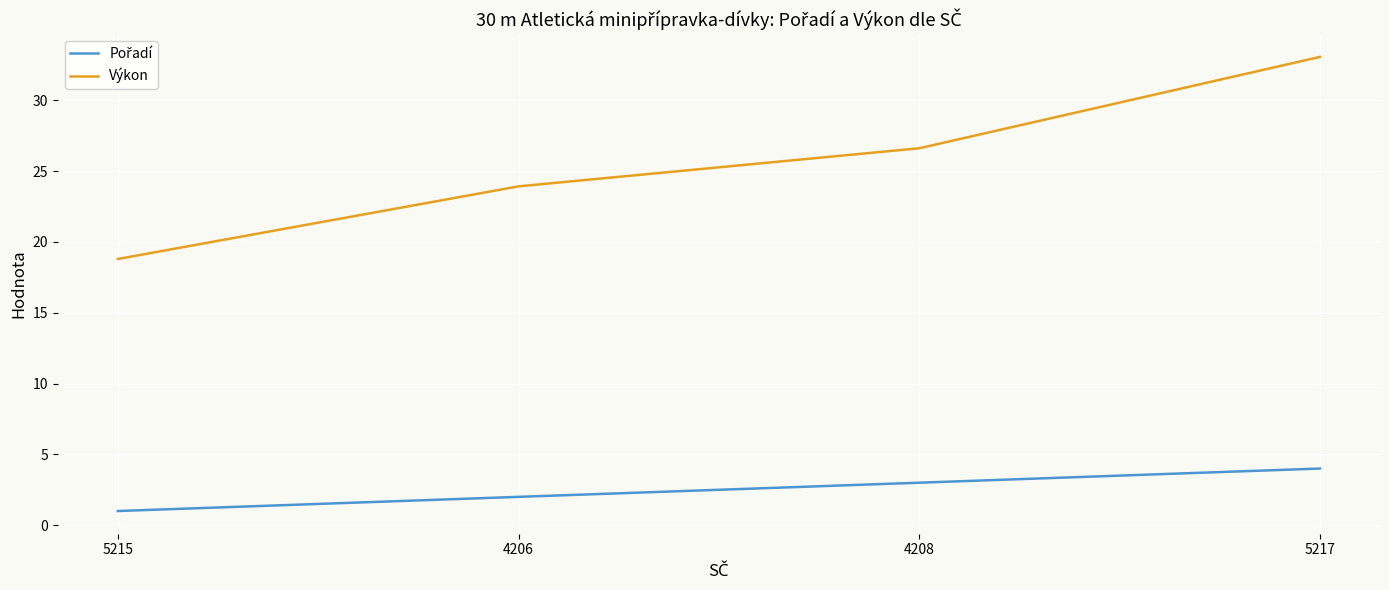

What value does the Výkon series have at 5217?

33.1